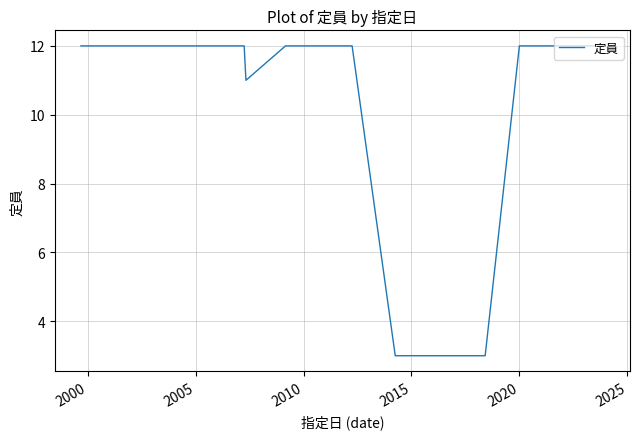

Does the chart display data point markers on the line(s)?

No